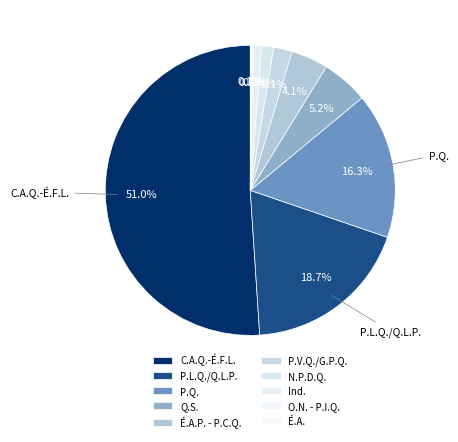

What percentage is the P.V.Q./G.P.Q. slice, to the nearest percent?

2%